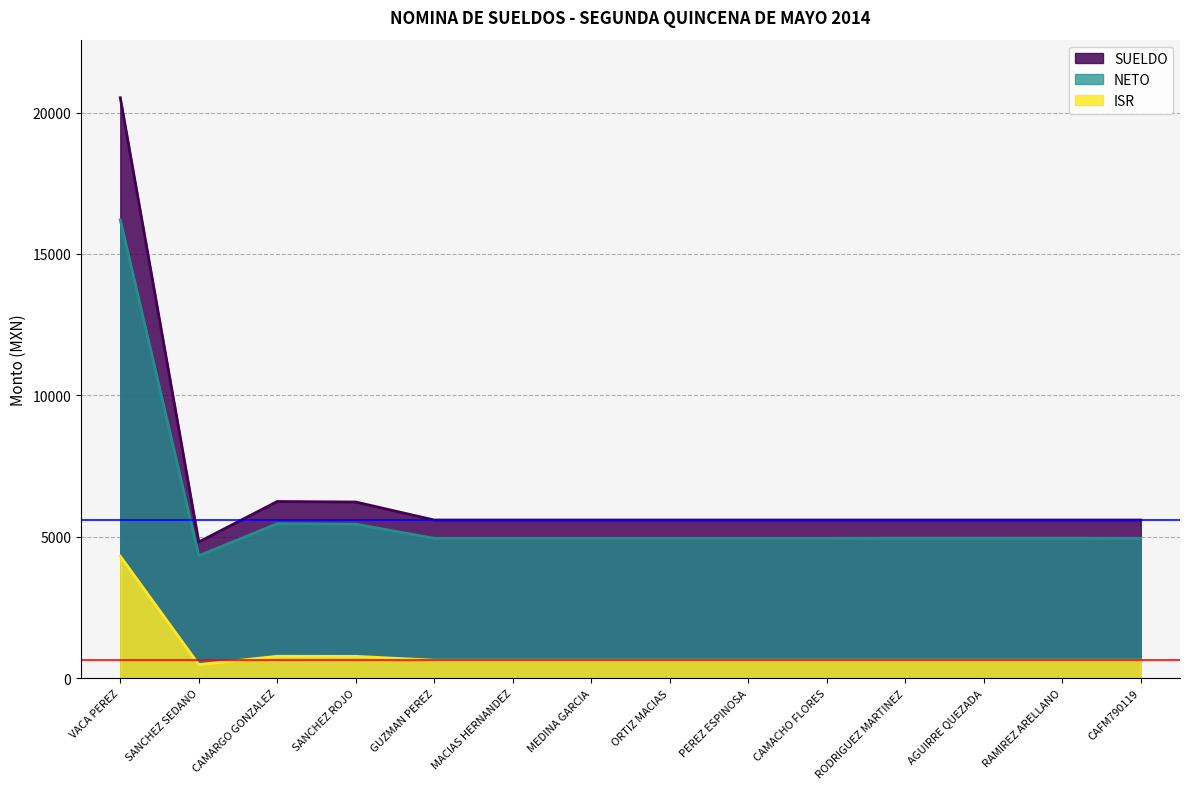

What is the difference between the highest and lowest values at AGUIRRE QUEZADA?

4955